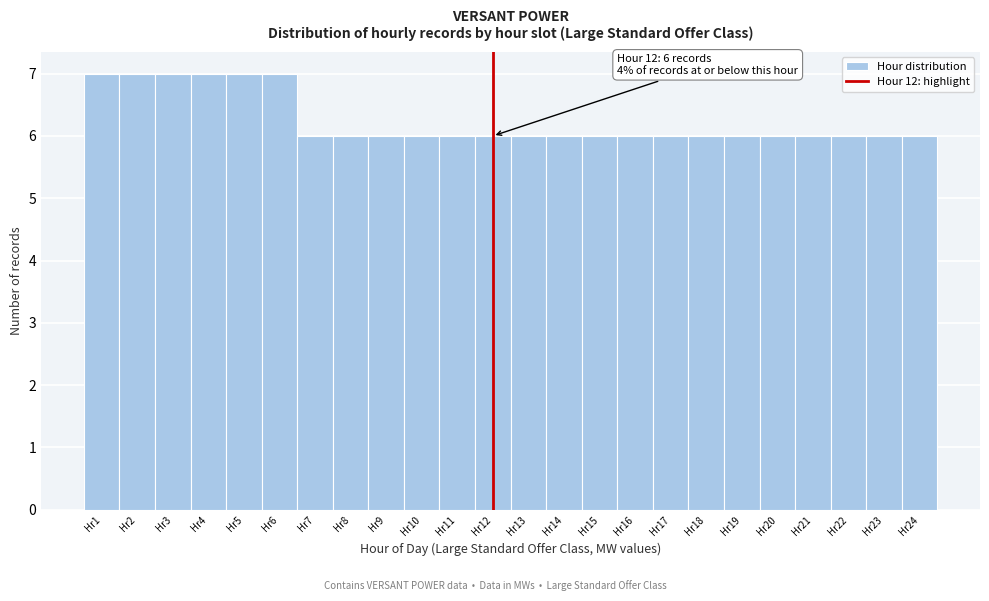

Reading left to right, transcribe all the data shown in this chart.

Hr1=7	Hr2=7	Hr3=7	Hr4=7	Hr5=7	Hr6=7	Hr7=6	Hr8=6	Hr9=6	Hr10=6	Hr11=6	Hr12=6	Hr13=6	Hr14=6	Hr15=6	Hr16=6	Hr17=6	Hr18=6	Hr19=6	Hr20=6	Hr21=6	Hr22=6	Hr23=6	Hr24=6